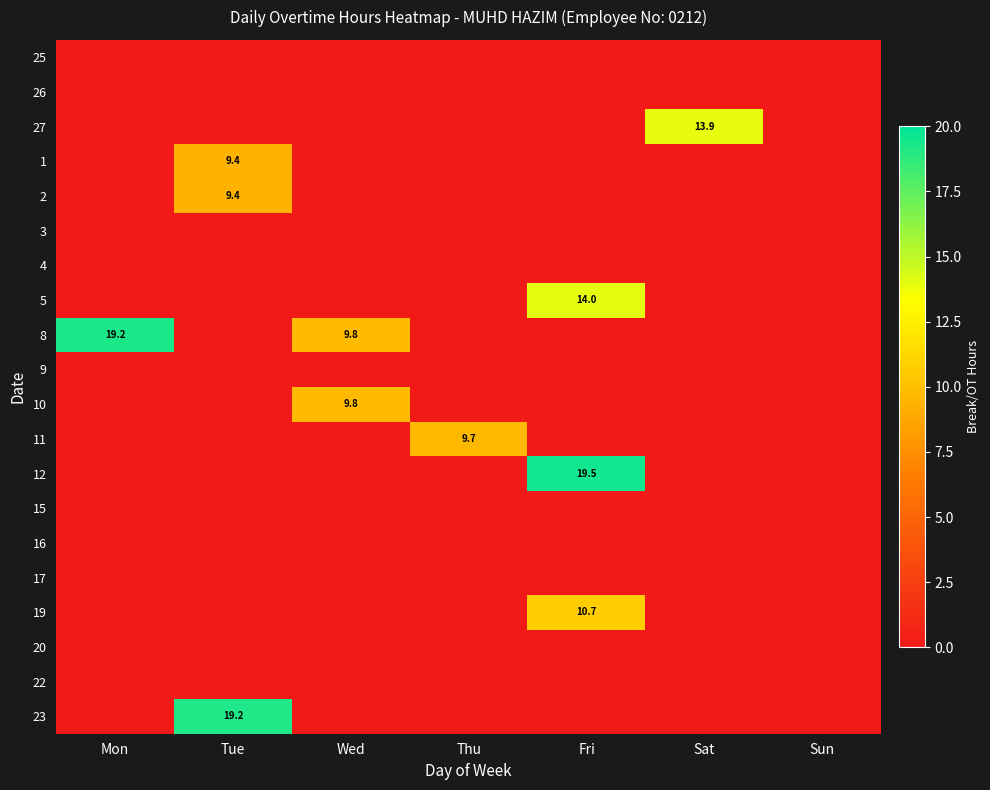

True or false: 12 has a value of 0.0 at Sun.

True